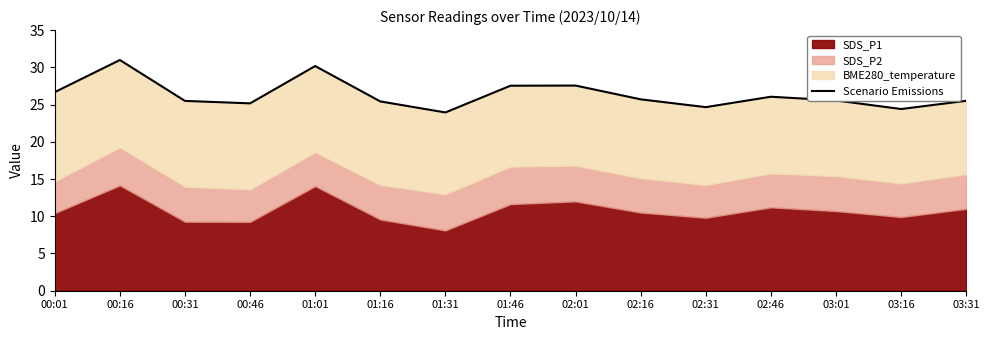

Where is the first local maximum?

00:16